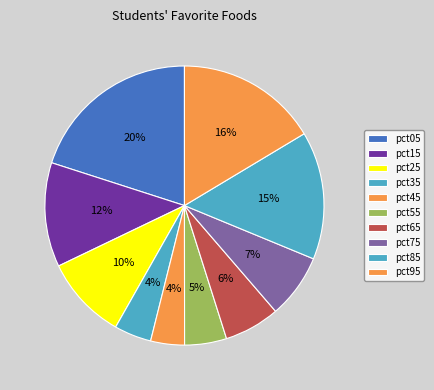

How many segments does this pie chart have?

10